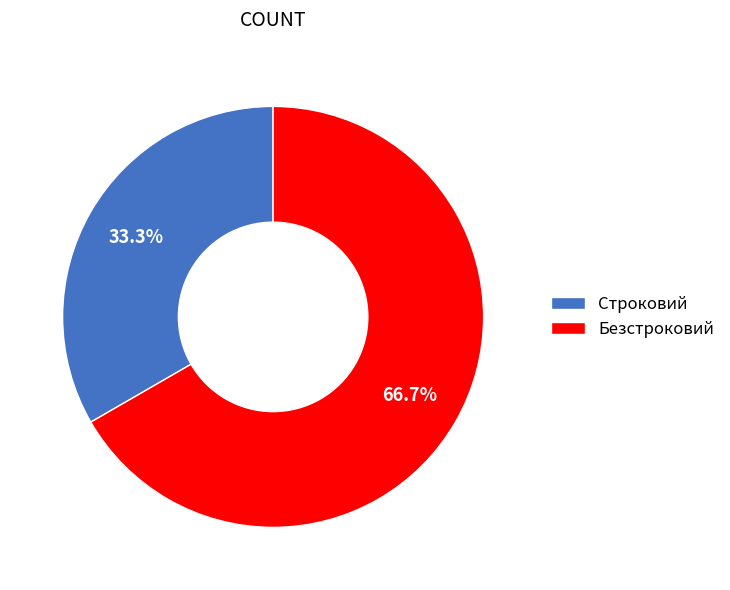

Is it true that Строковий is 39% of the pie?

False